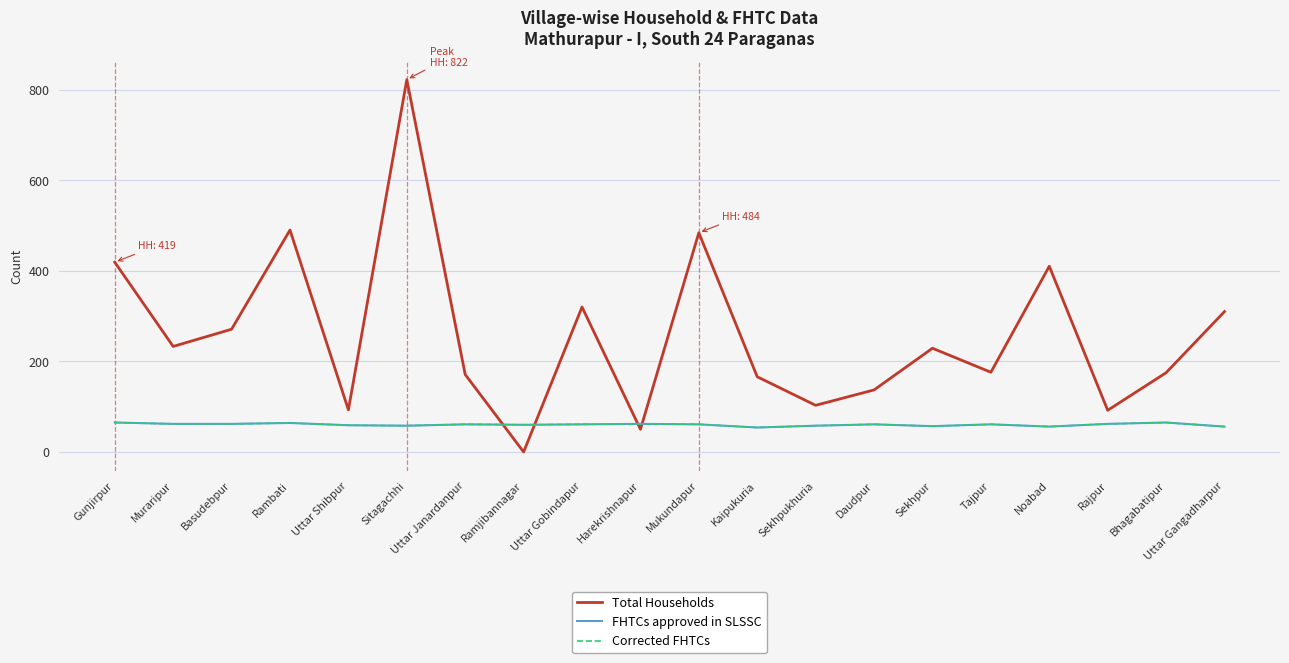

Does the chart have visible grid lines?

Yes